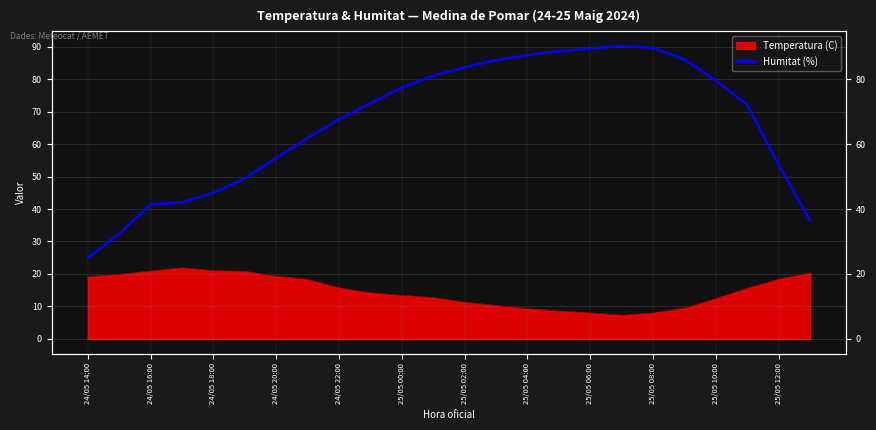

Is it true that the value at 17 is 90.2?

True